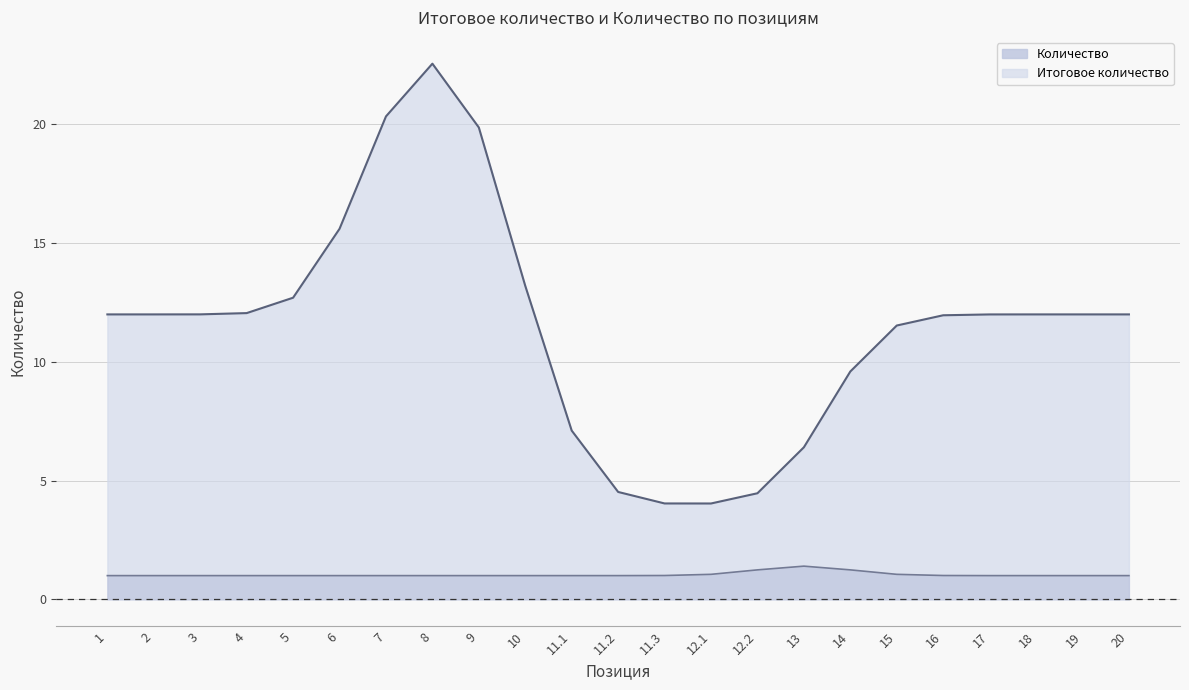

What is the maximum value for Количество?

1.4